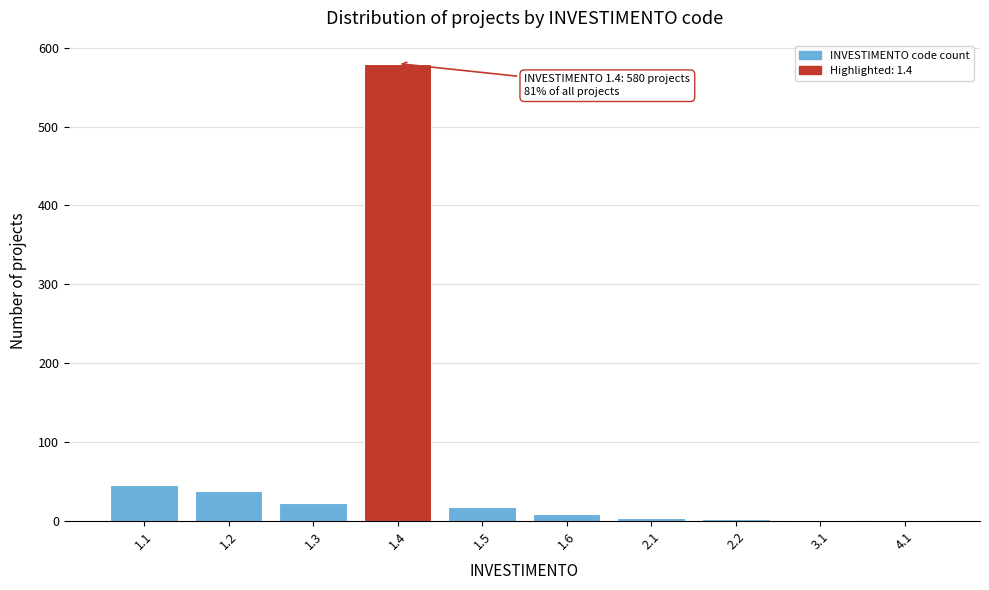

What is the greatest value displayed?

580